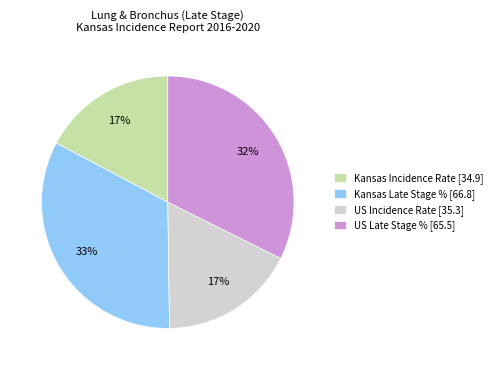

Is there any slice that represents more than half of the pie?

No